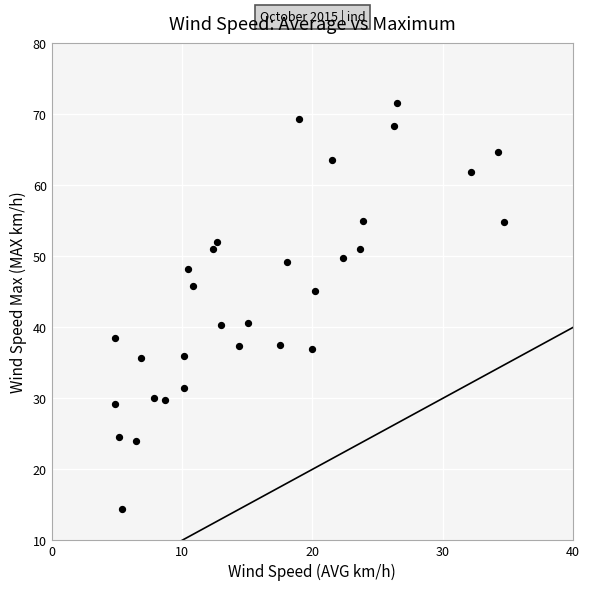

What is the range of X values (max minus min)?

29.9